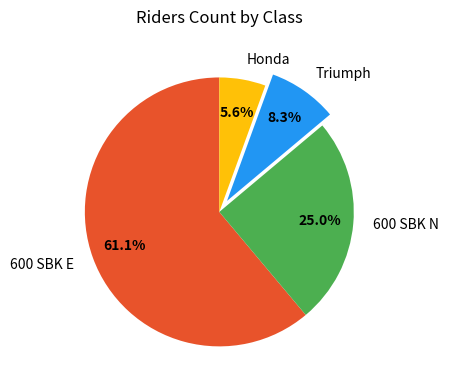

Which slice is the largest?

600 SBK E